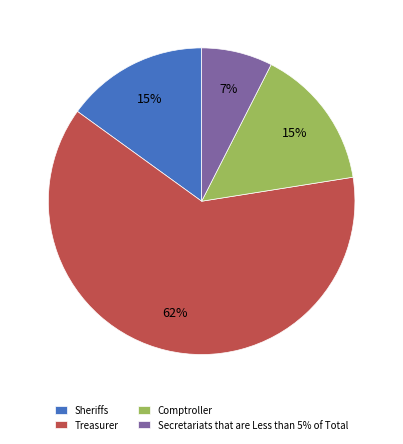

Which has a higher value, Secretariats that are Less than 5% of Total or Comptroller?

Comptroller